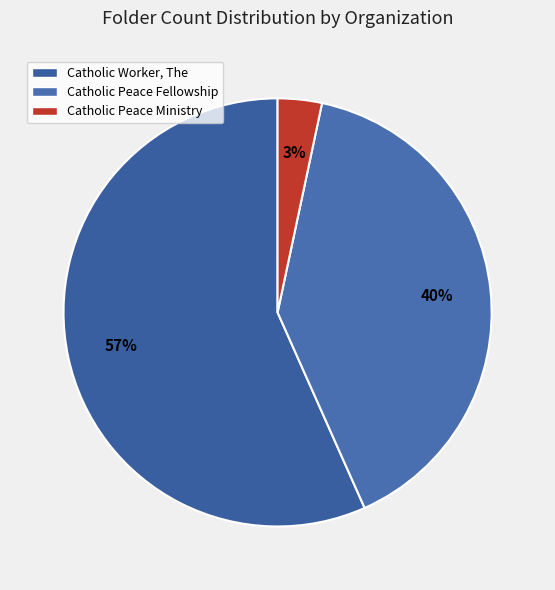

Which category has the biggest portion of the pie?

Catholic Worker, The